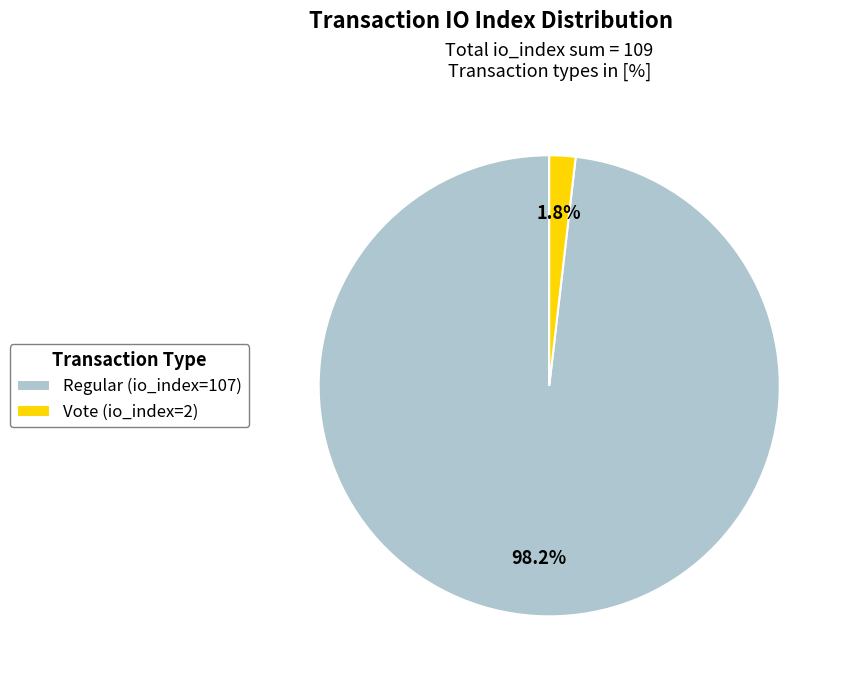

How many slices are in this pie chart?

2